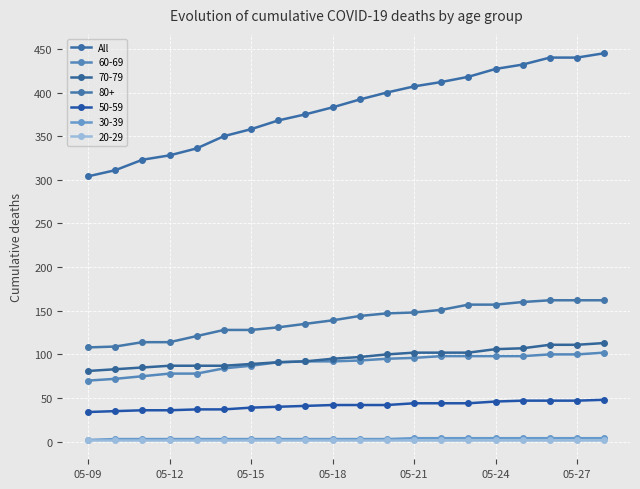

How many categories are shown in the chart?

20